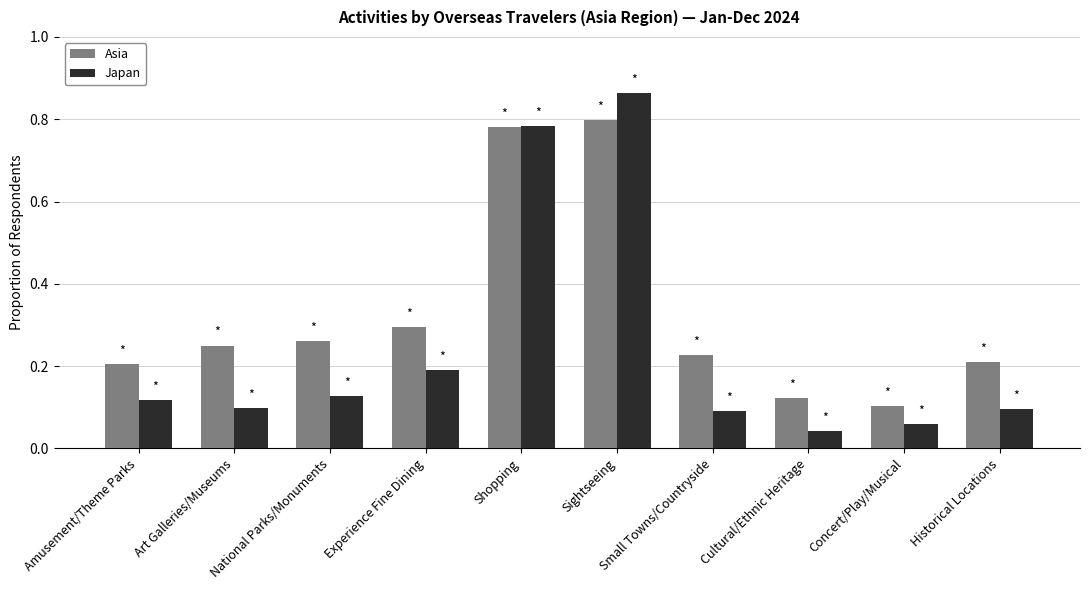

What position from the right is National Parks/Monuments?

8